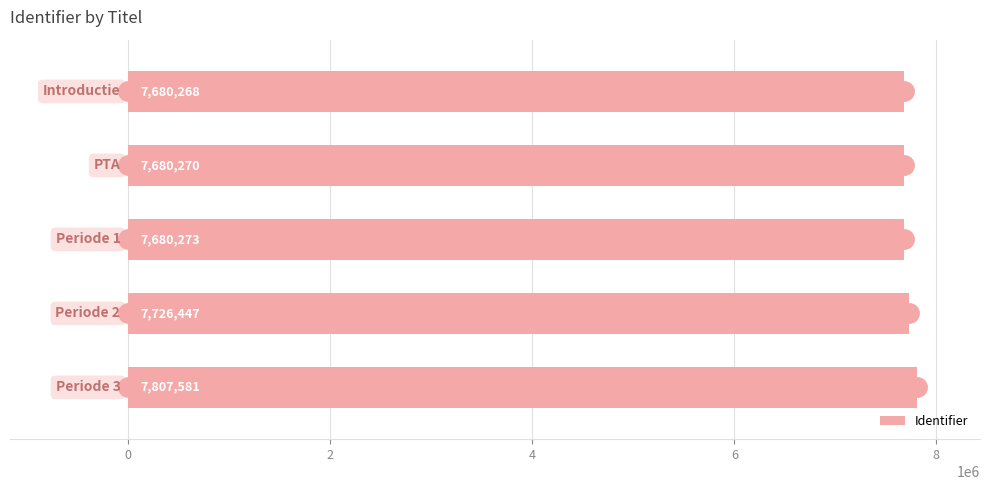

What is the value of the 1st bar from the top?

7680268